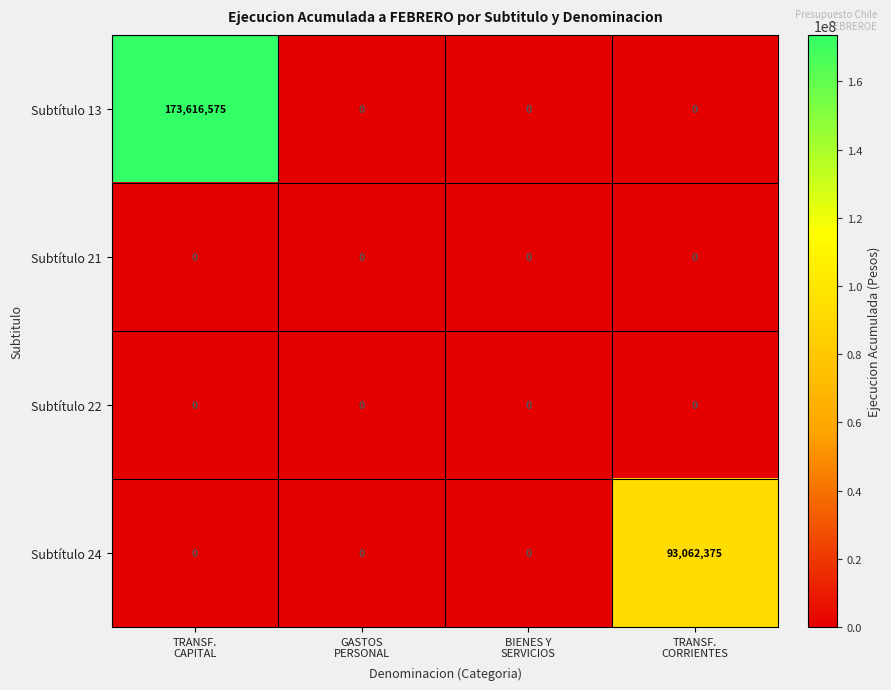

Which series has the largest total across all categories?

Subtítulo 13